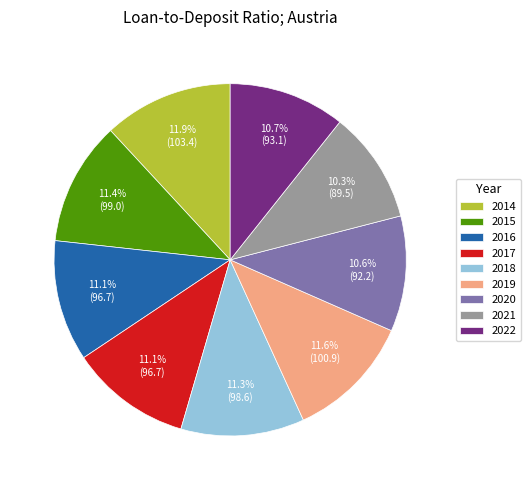

What portion of the pie excludes 2018?

88.7%